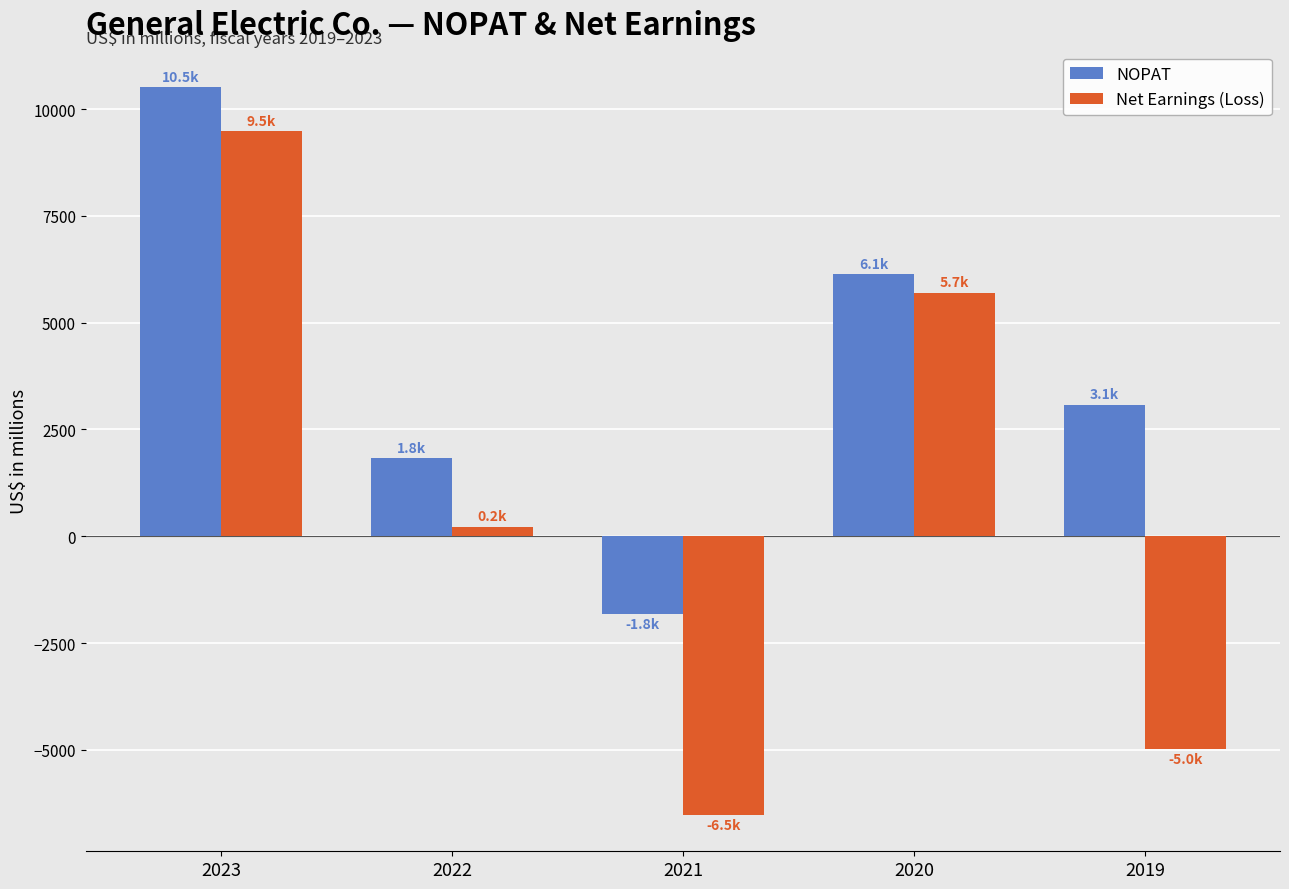

Read the NOPAT value at 2019, to the nearest 10.

3080